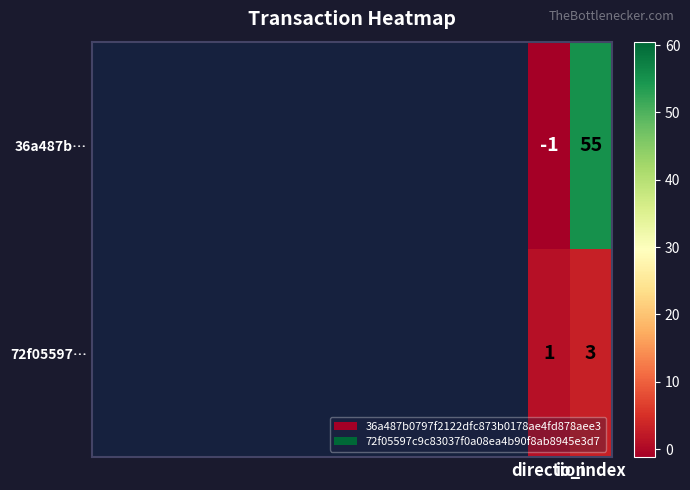

Between direction and io_index, which series saw the biggest shift?

36a487b…